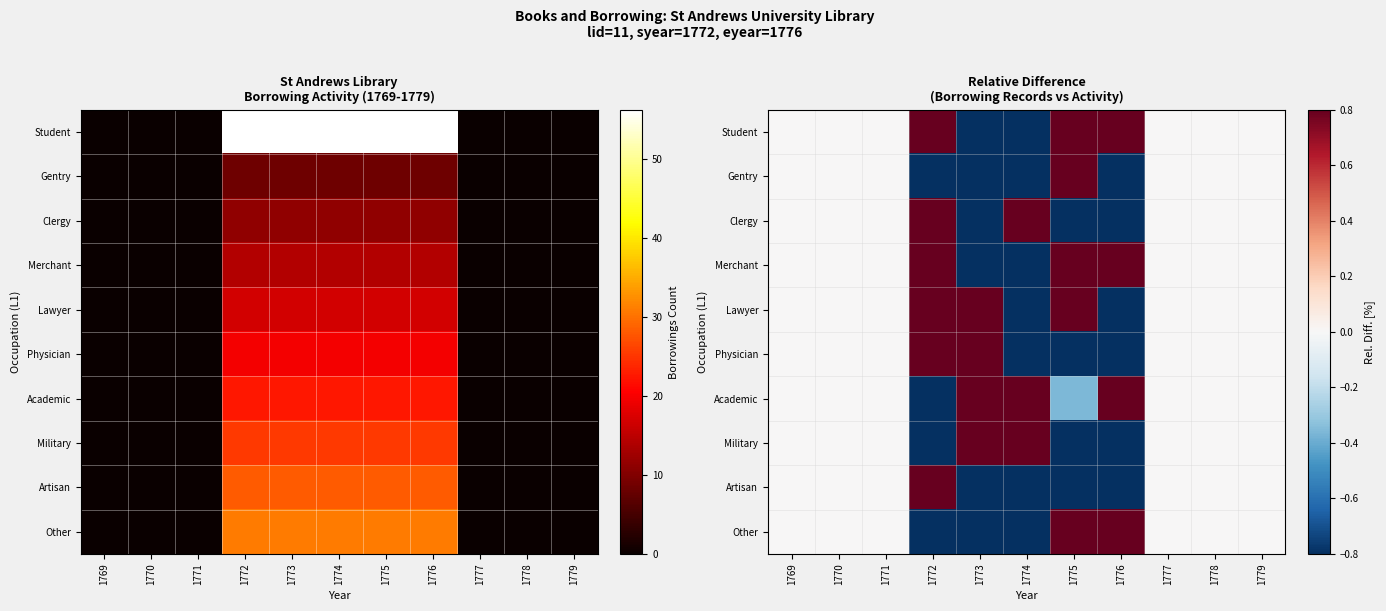

At 1778, list the series in order from largest to smallest.

Student, Gentry, Clergy, Merchant, Lawyer, Physician, Academic, Military, Artisan, Other